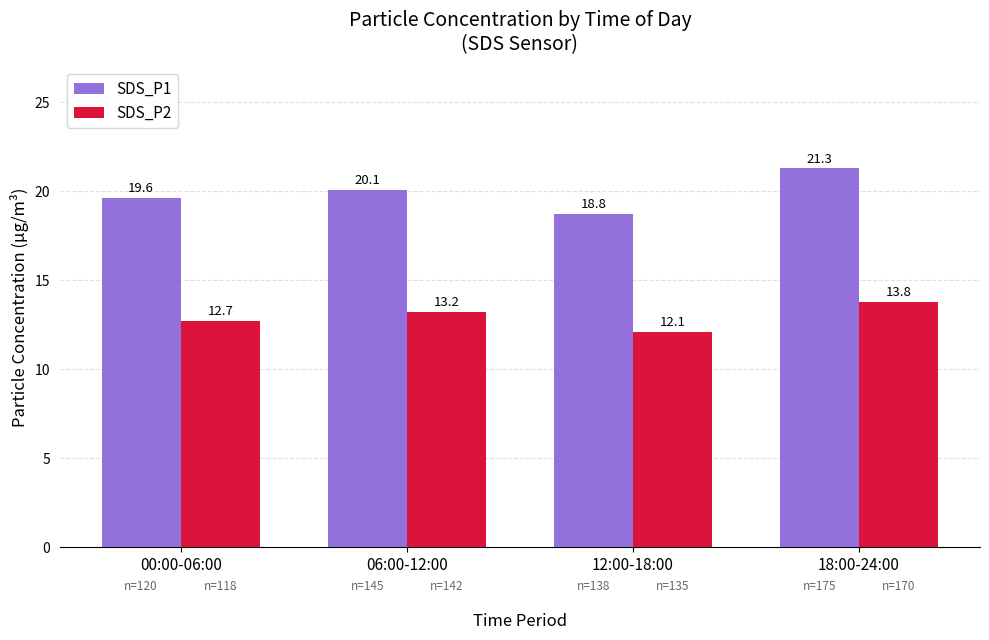

Where is SDS_P1 nearest to the value 20?

06:00-12:00